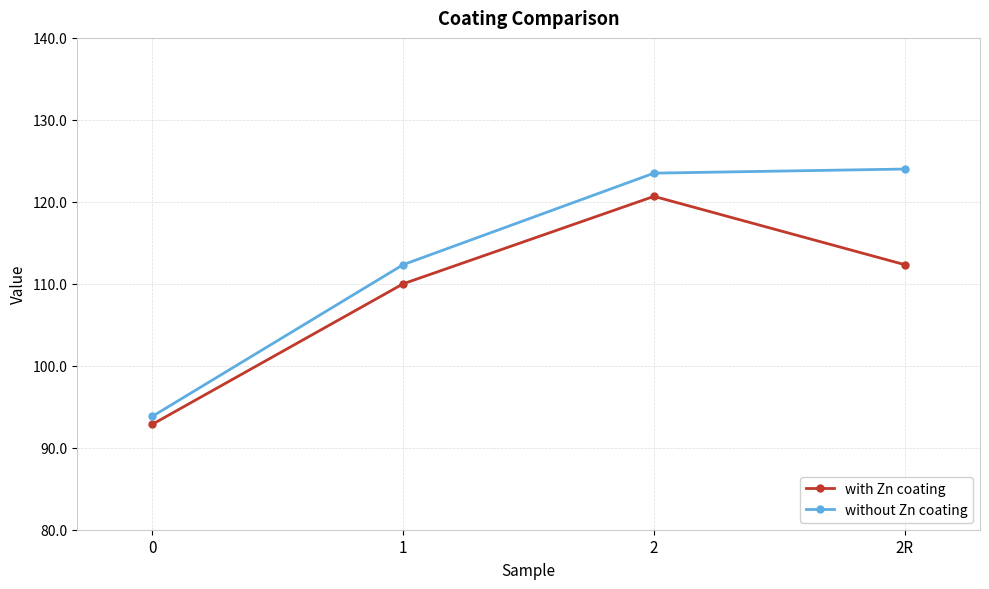

Which series changed the most between 1 and 2?

without Zn coating